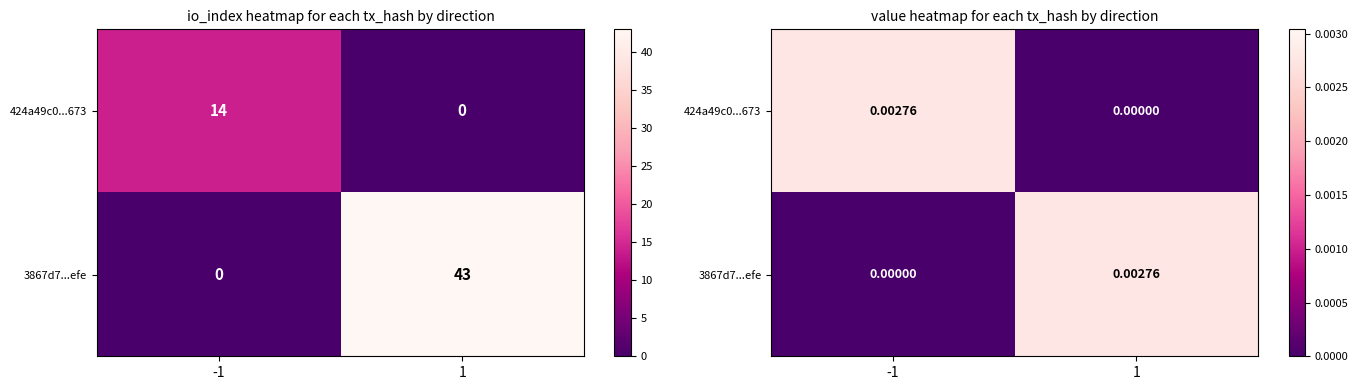

True or false: 424a49c0...673 has a value of 0.0 at 1.

True